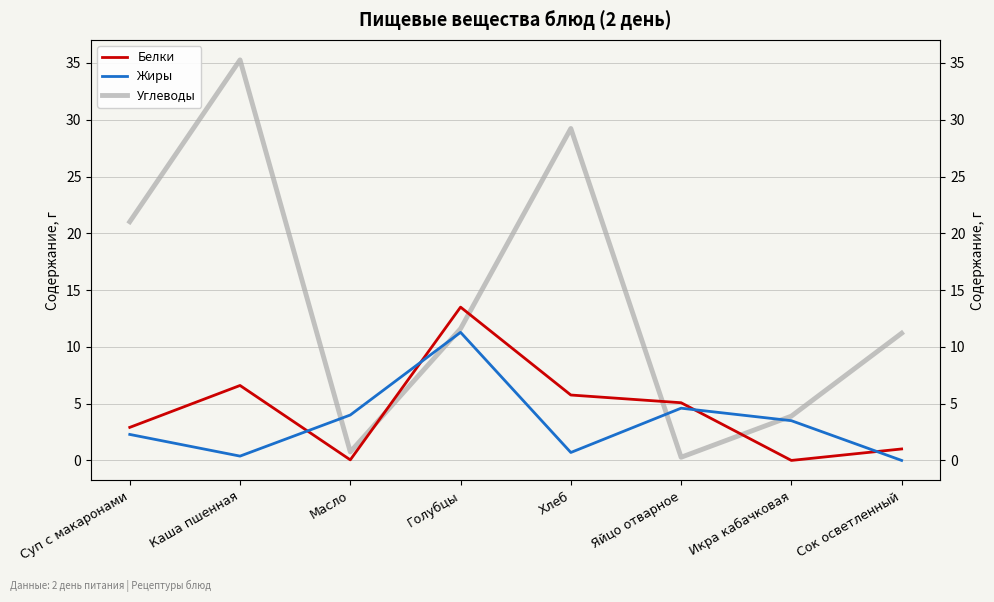

At which category is the sum across all series the highest?

Каша пшенная